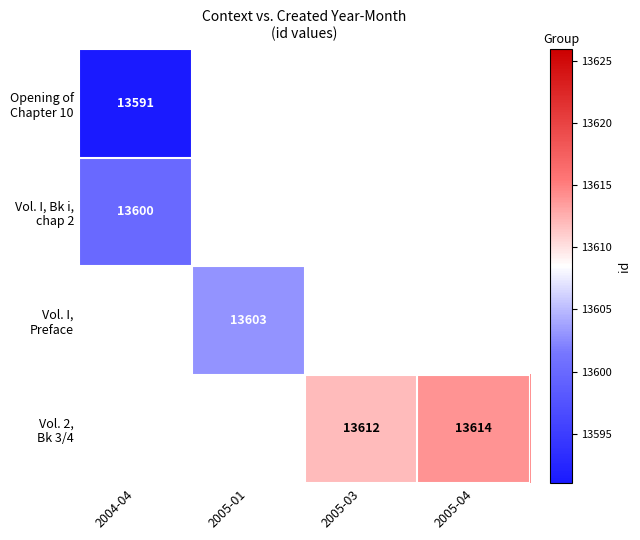

The value of Vol. 2, Bk 3/4 at 2005-03 is 22714.8. True or false?

False